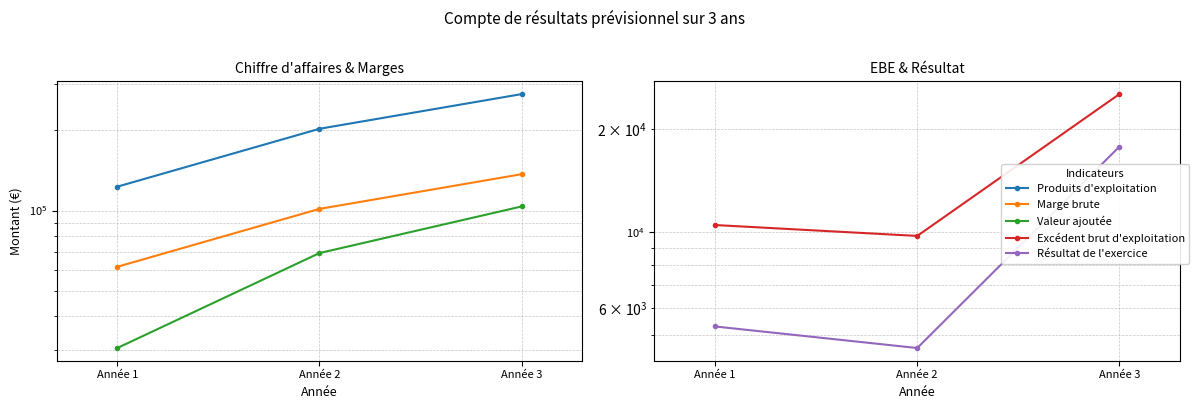

Where does the Produits d'exploitation series first go above 202917?

Année 3